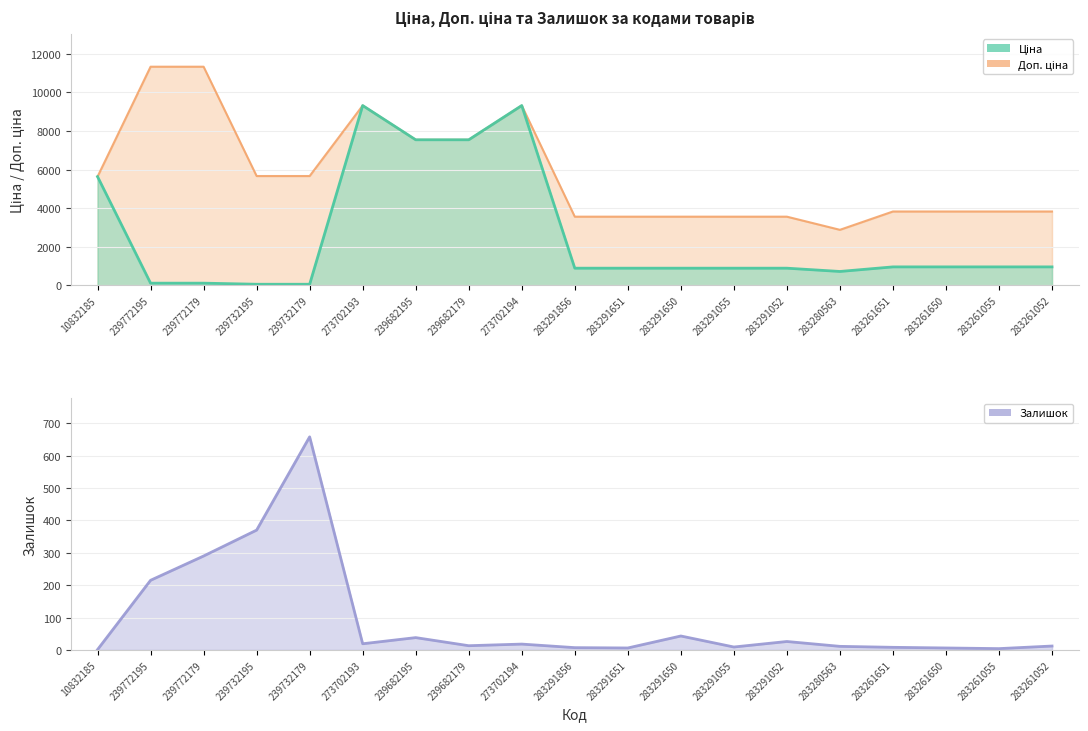

What is the label of the 18th point from the right?

239772195